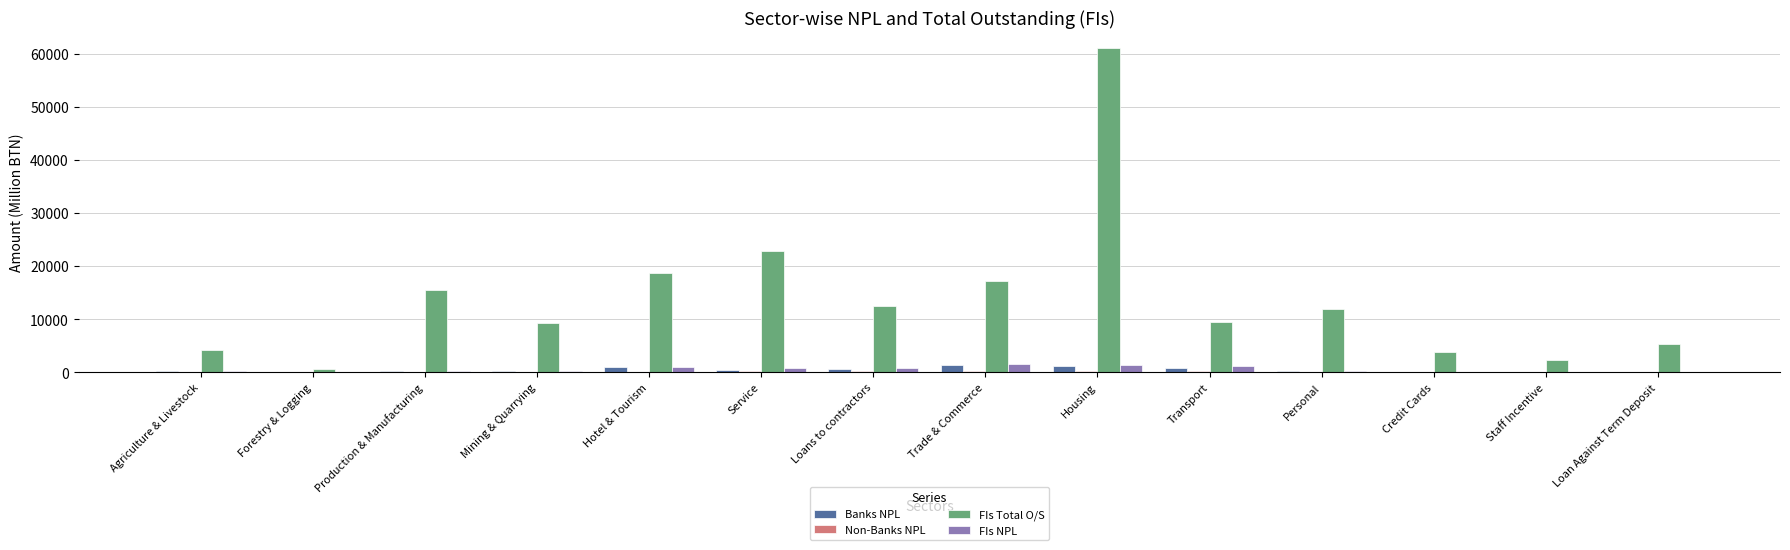

Between Forestry & Logging and Production & Manufacturing, which series saw the biggest shift?

FIs Total O/S